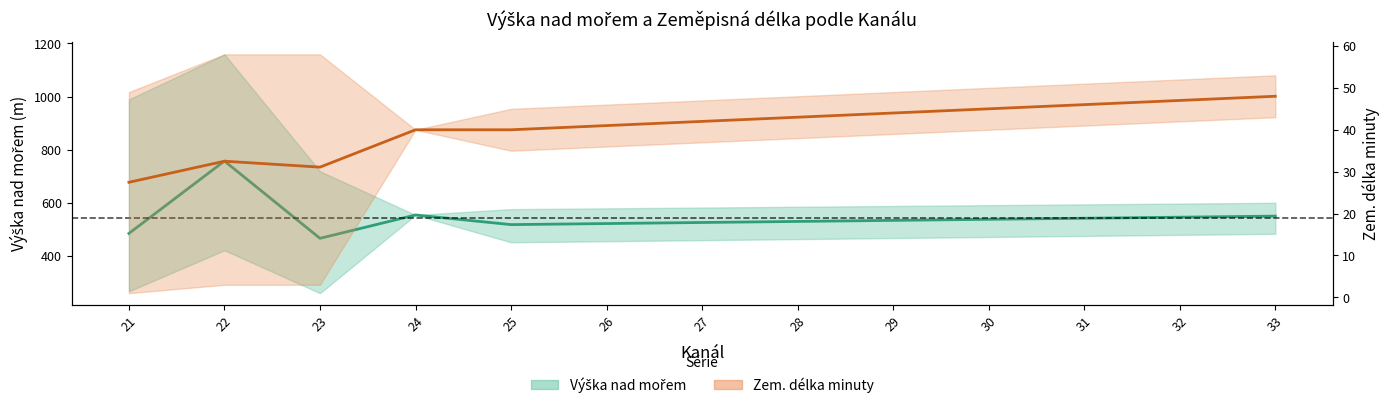

True or false: Zem. dl. minuty mean and Výška mean intersect in this chart.

False